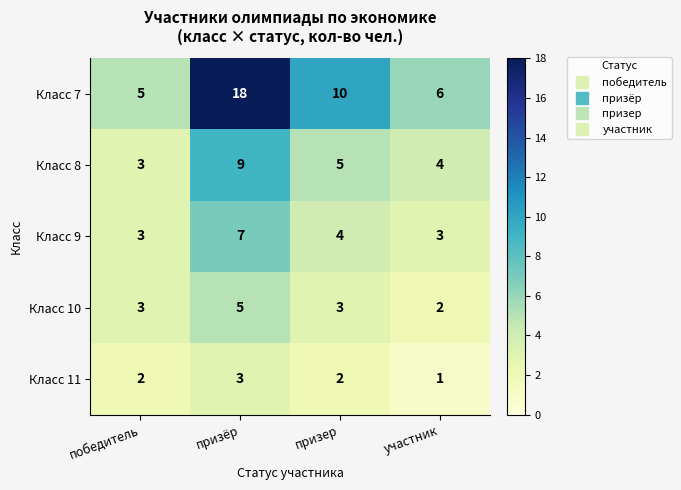

Rank the series at призёр from lowest to highest value.

Класс 11, Класс 10, Класс 9, Класс 8, Класс 7